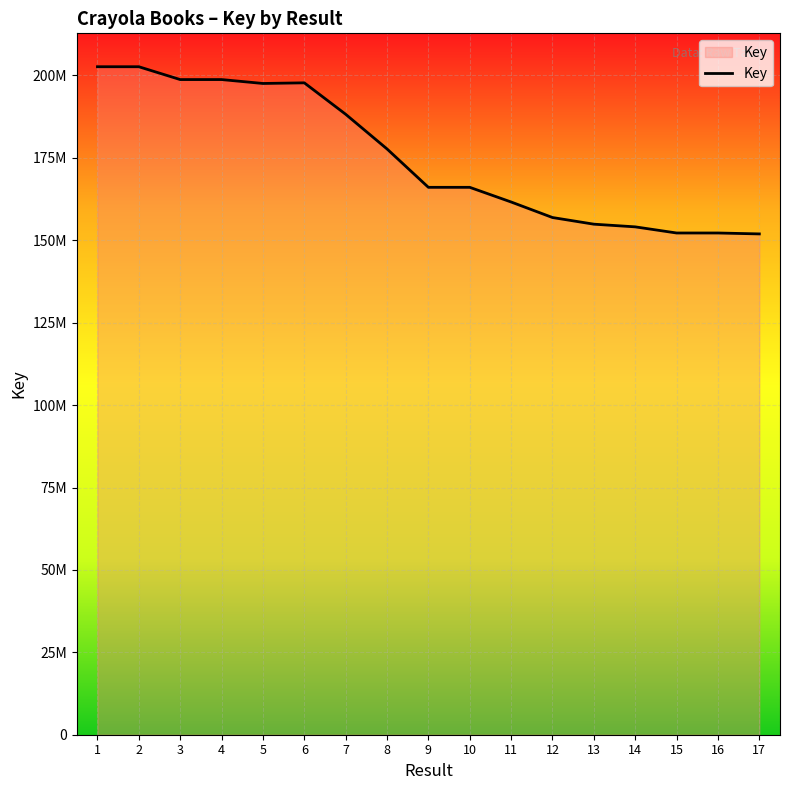

List the labels in order of value, largest first.

1, 2, 4, 3, 6, 5, 7, 8, 9, 10, 11, 12, 13, 14, 15, 16, 17